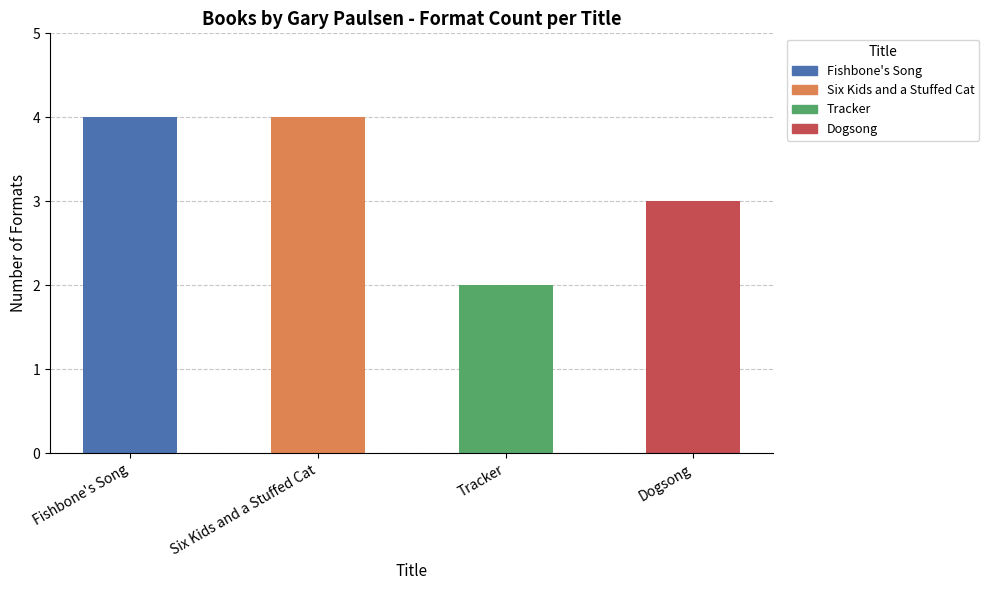

The chart shows a value of 1 at Tracker. True or false?

False